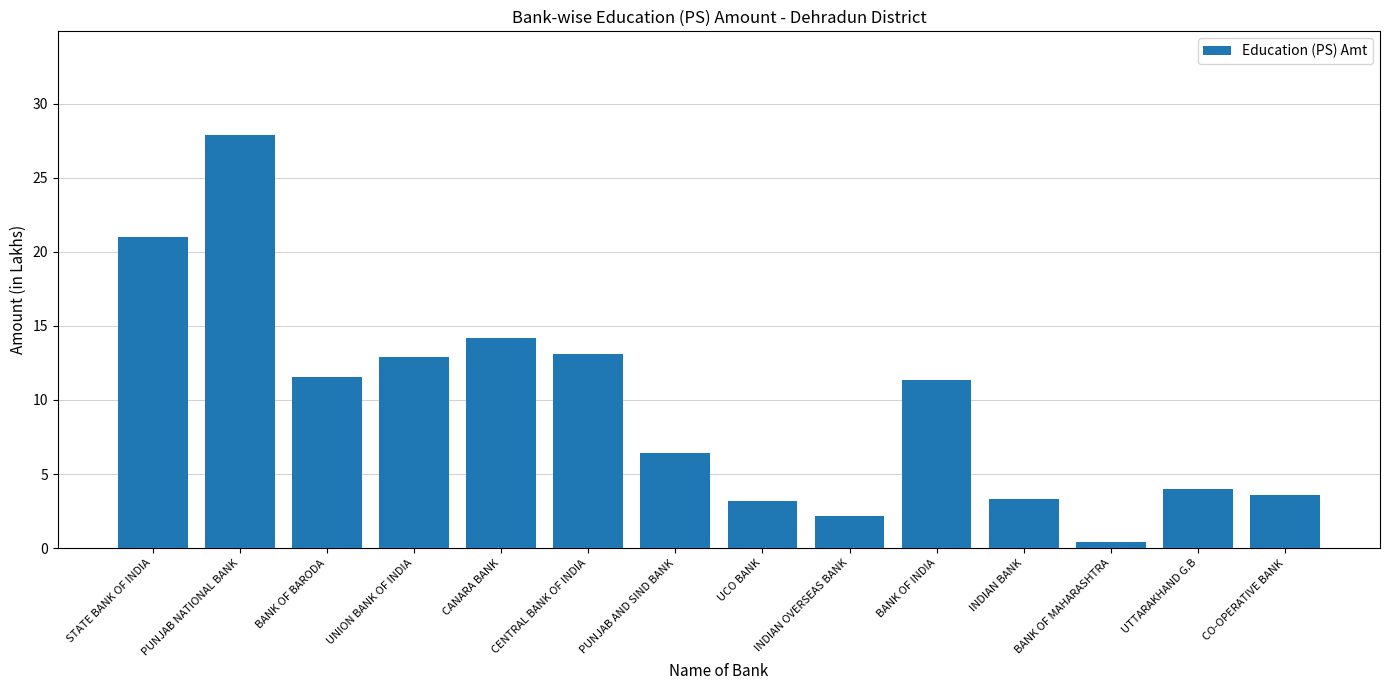

What is the difference between the second highest and second lowest values?

18.8